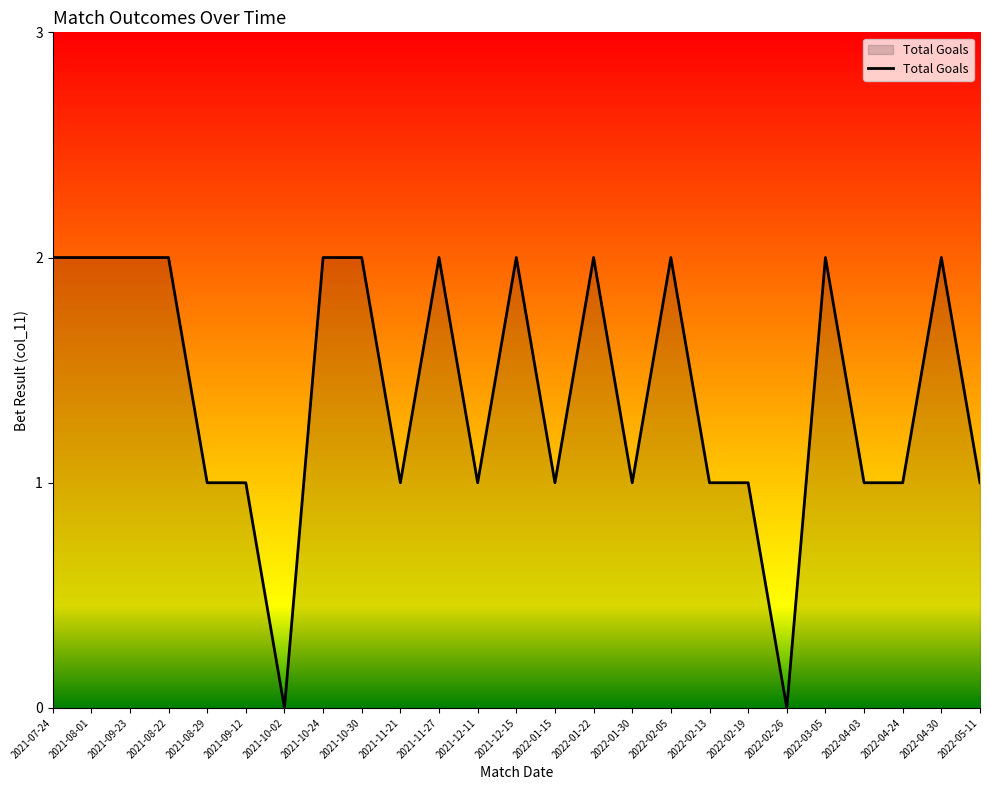

What is the ratio of the value at 2021-08-29 to the value at 2021-10-30?

0.5